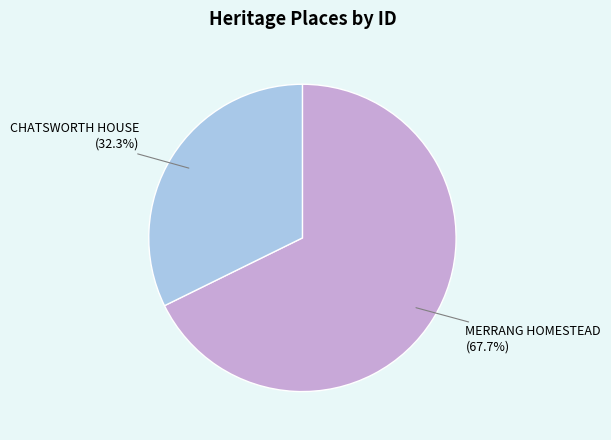

What percentage is the MERRANG HOMESTEAD slice, to the nearest percent?

68%